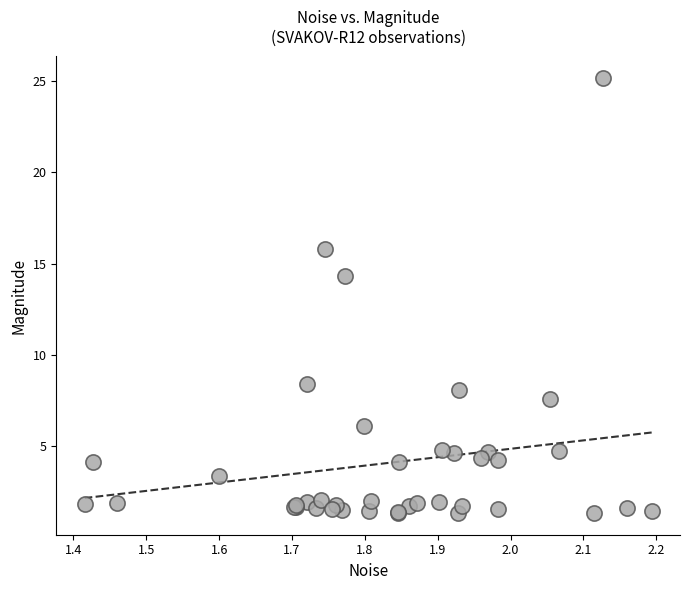

What Y value in the scatter plot is closest to 13?

14.3